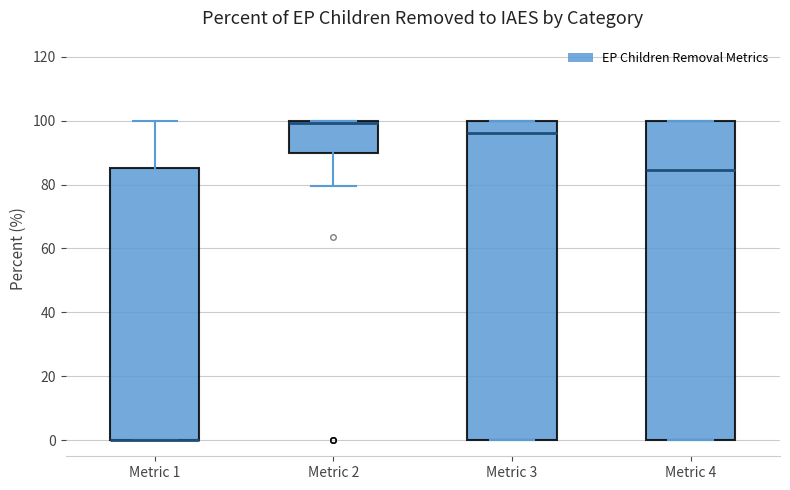

Reading left to right, read every box against the y-axis: the position of its median line, the range the box covers, and the ends of its whiskers. The values are not printed on the chart, so give them approximately, as read against the axis.

Metric 1: median 0 (drawn on the box's lower edge), box 0 to 86, whiskers 0 to 100
Metric 2: median 100 (just below the box's upper edge), box 90 to 100, whiskers 80 to 100
Metric 3: median 96, box 0 to 100, whiskers 0 to 100
Metric 4: median 84, box 0 to 100, whiskers 0 to 100